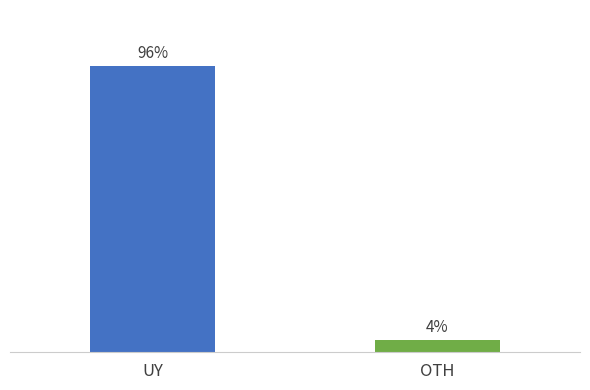

At which category does the chart reach its minimum across all series?

OTH